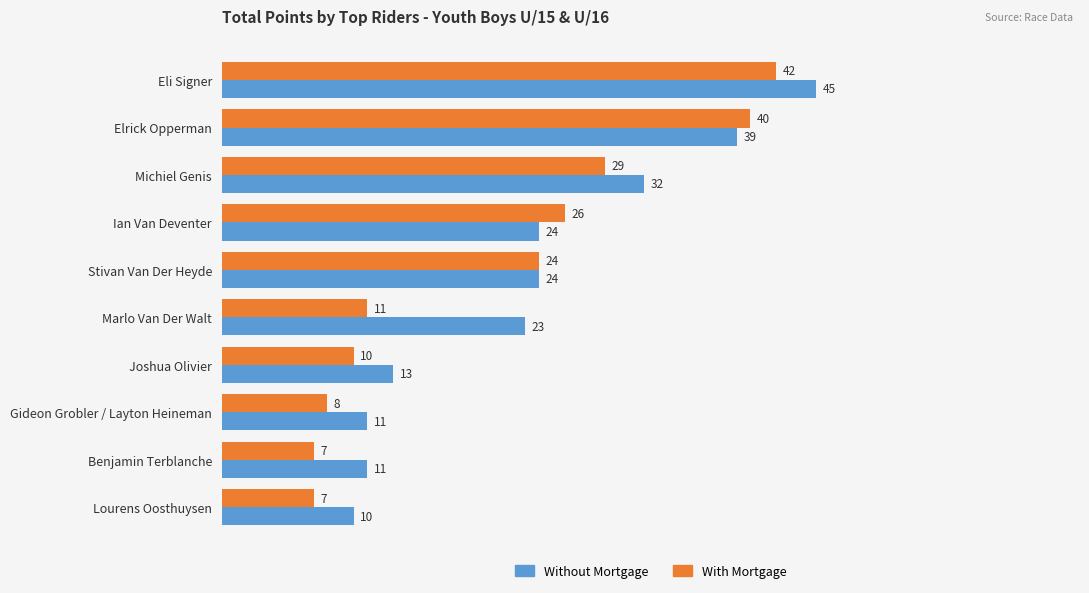

What is the average value of the With Mortgage series?

20